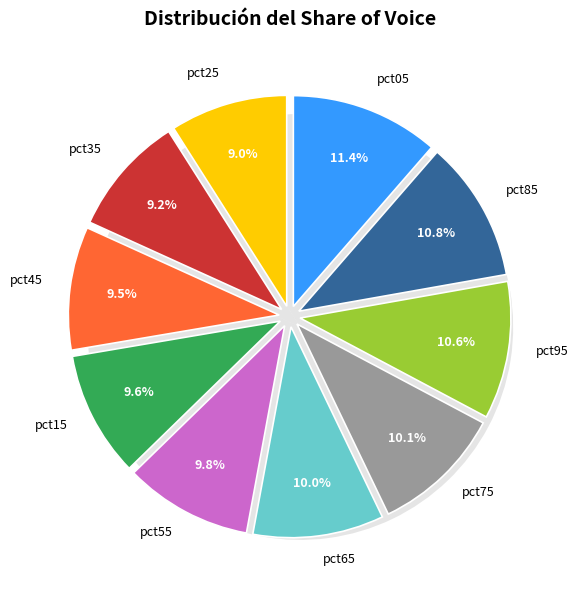

How many slices are in this pie chart?

10